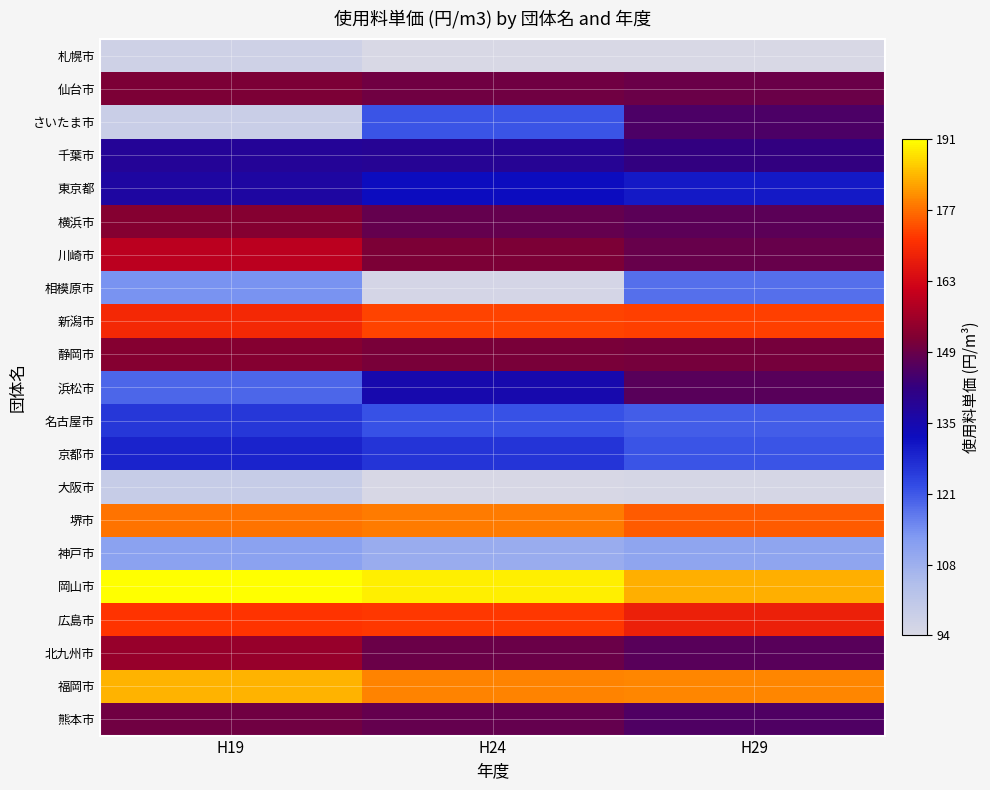

How many data points does each series have?

3